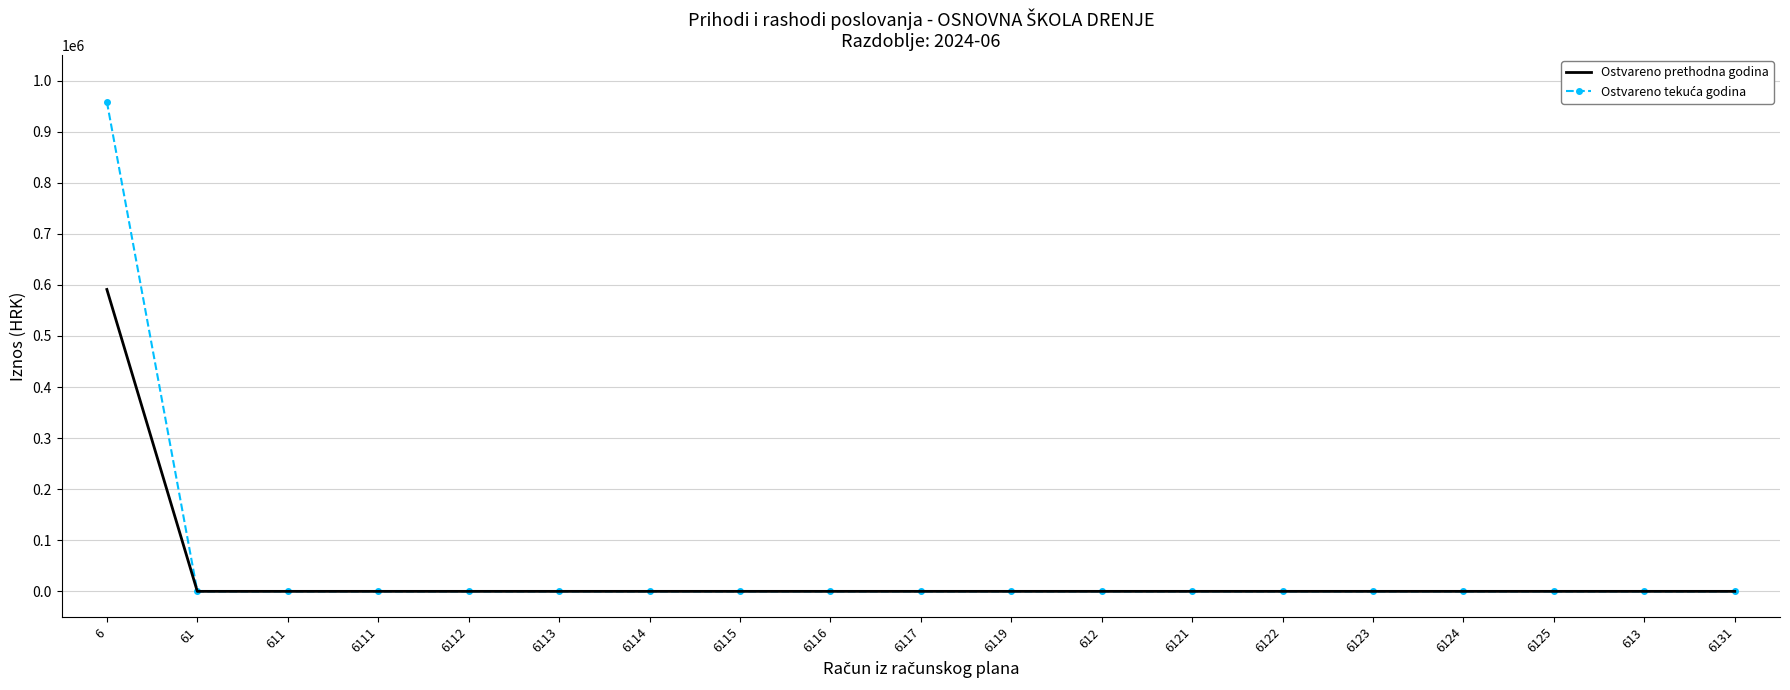

At which category is the sum across all series the highest?

6